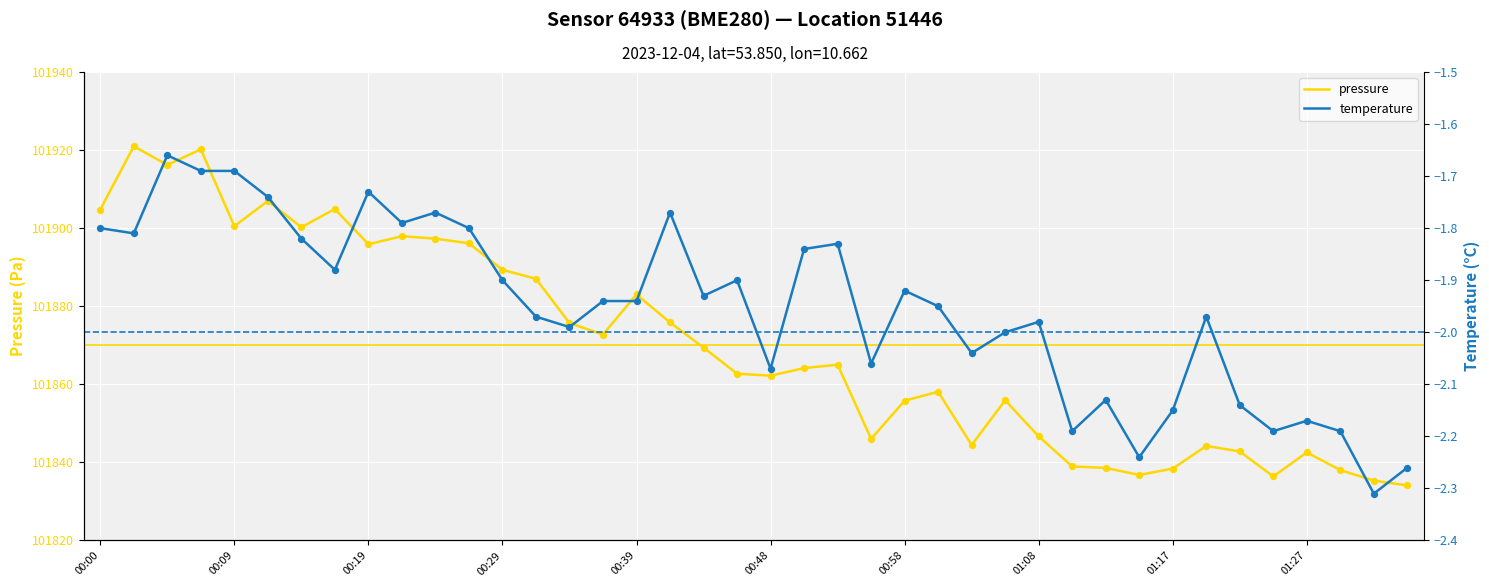

Which series has the largest total across all categories?

pressure